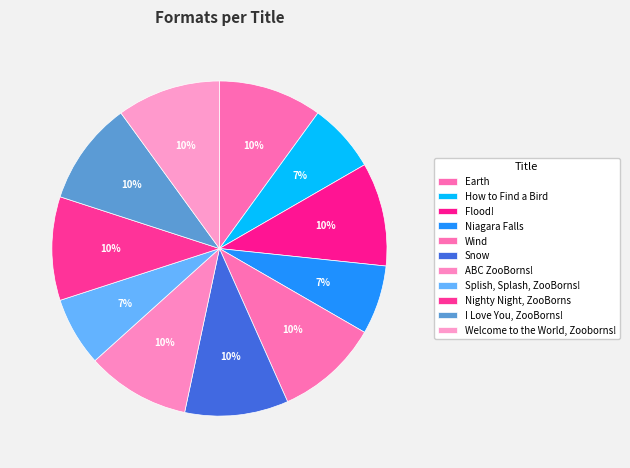

Is there a majority slice in this chart?

No